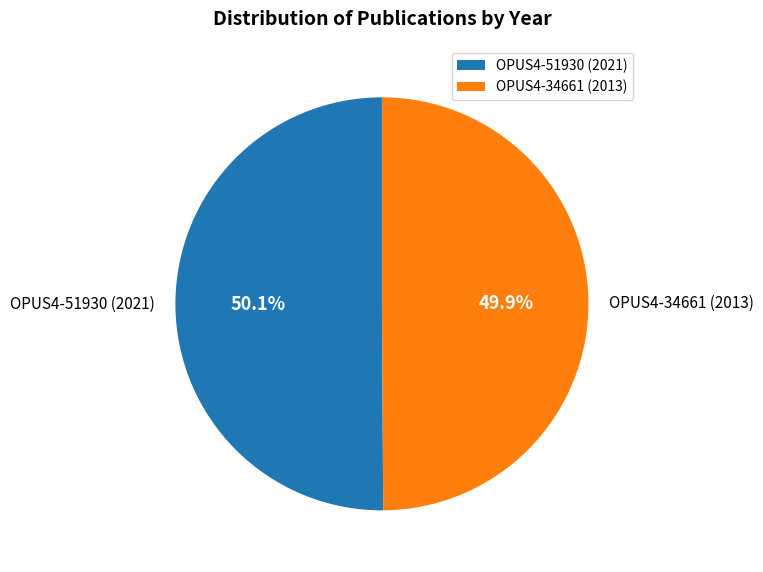

How many slices are in this pie chart?

2